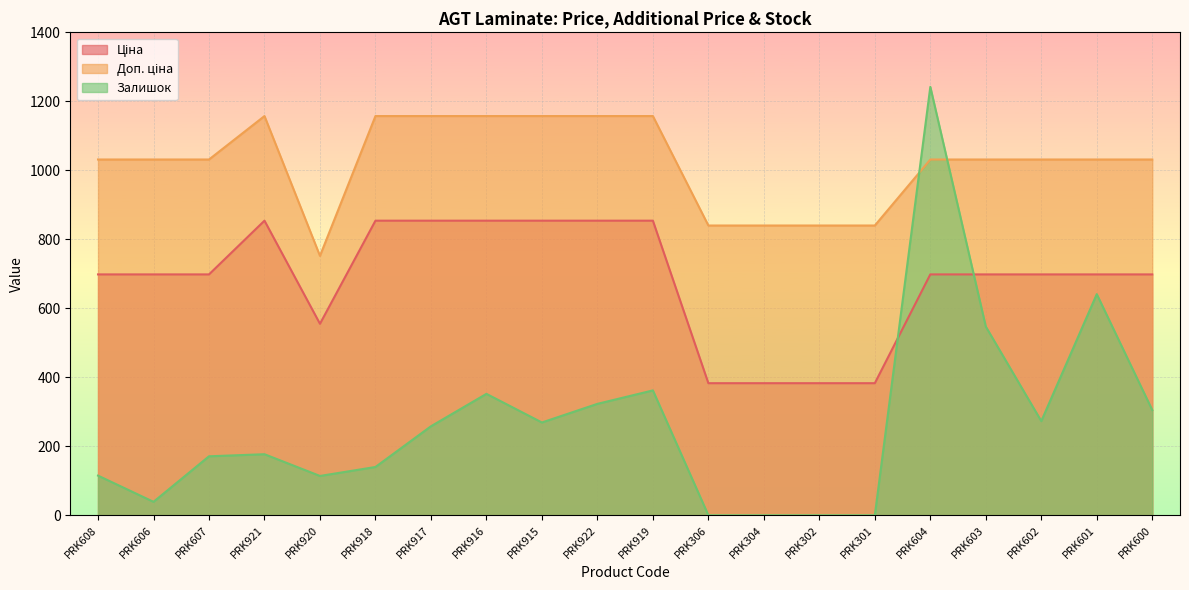

What is the label of the 10th point from the right?

PRK919